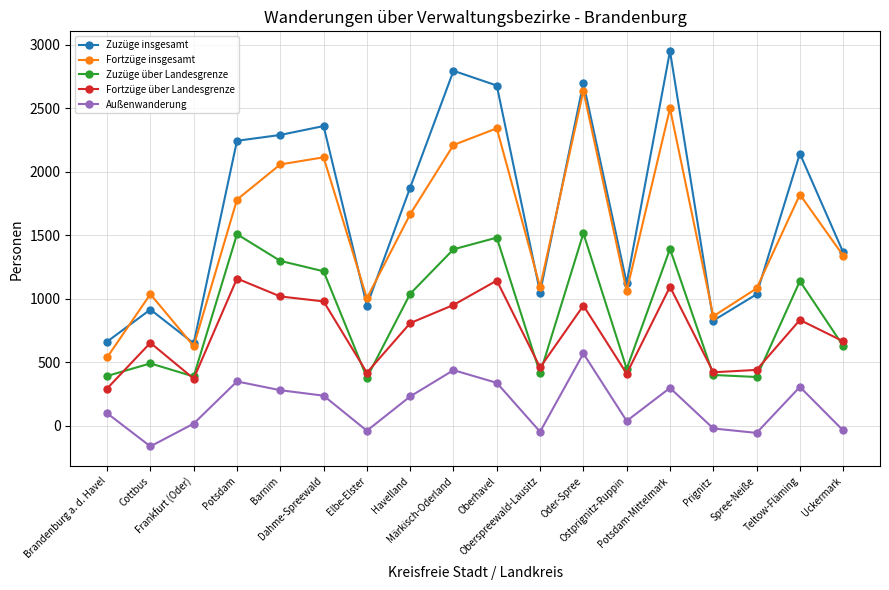

What is the value of the Fortzüge über Landesgrenze point at the 10th from the left?

1143